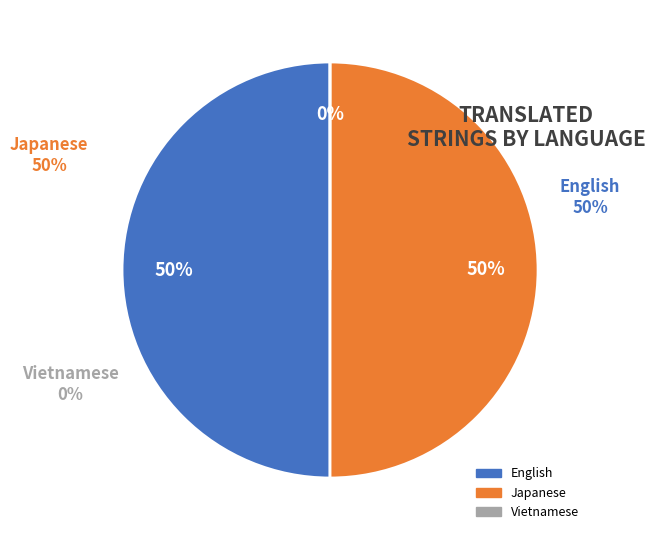

Which category has the biggest portion of the pie?

English